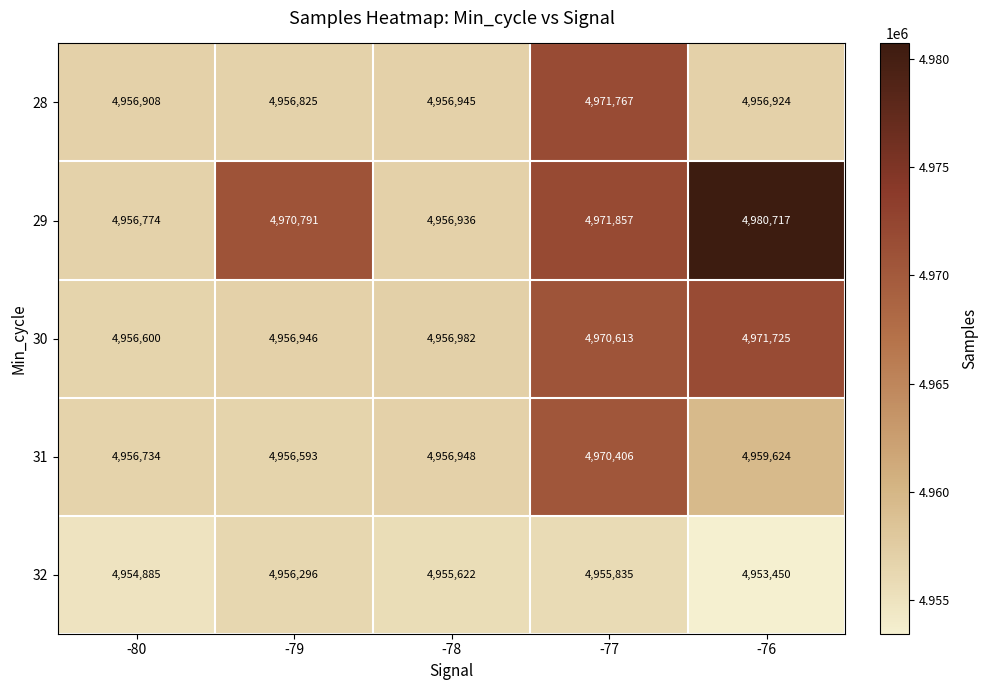

What value does the 32 series have at -80, to the nearest 100?

4954900